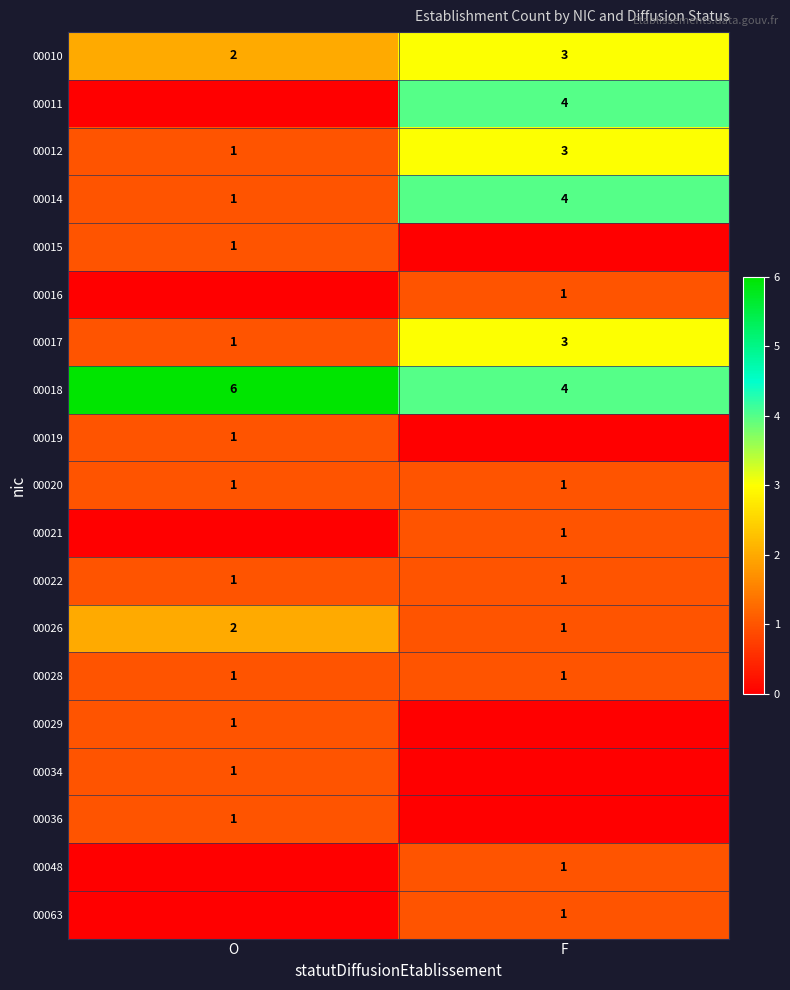

Where is 00014 nearest to the value 2?

O